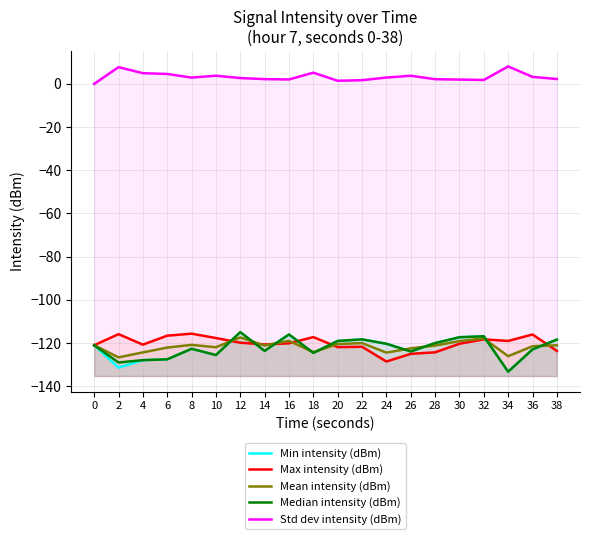

At how many categories does at least one series exceed -110?

20